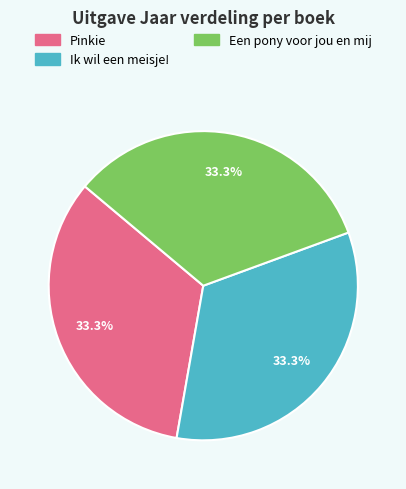

Does Pinkie represent more than half of the total?

No